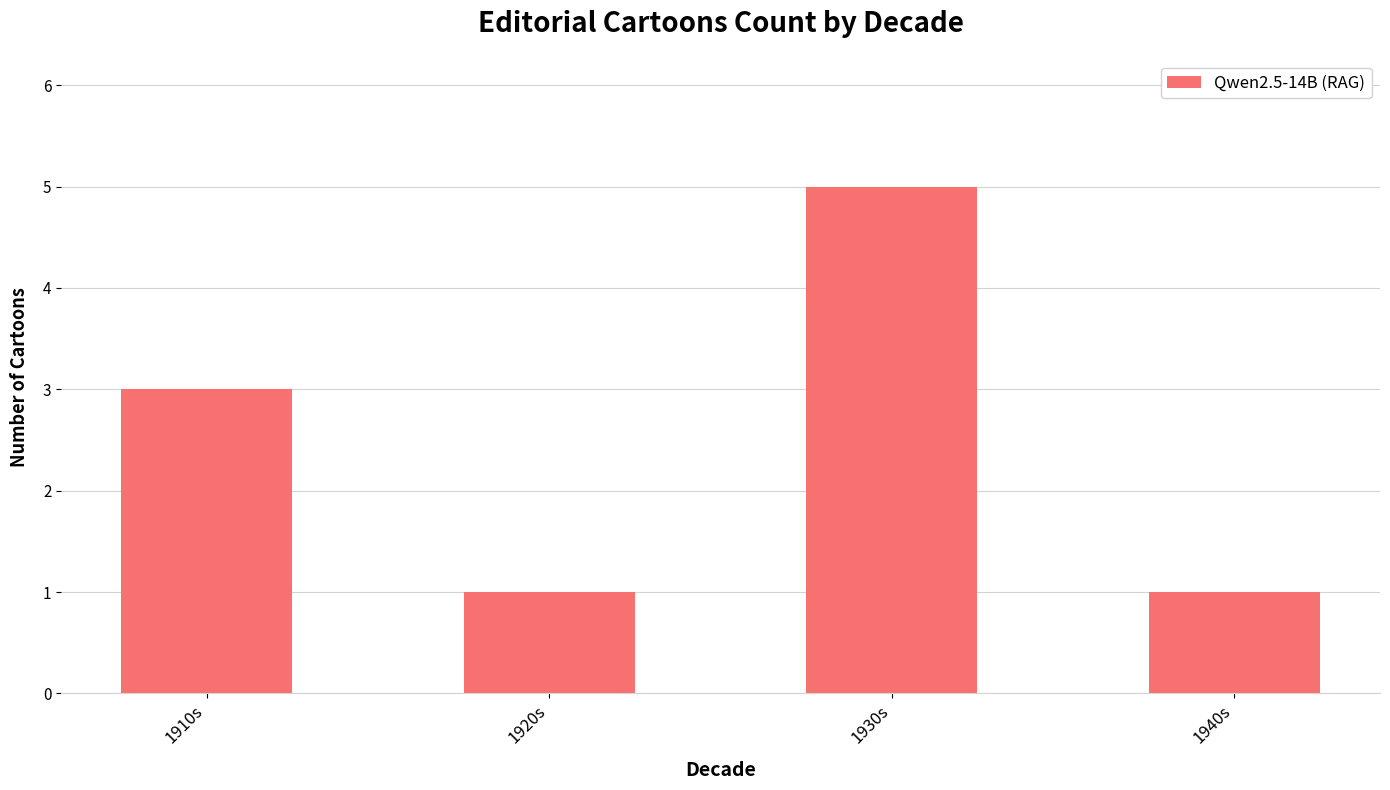

How many data points are less than 3?

2